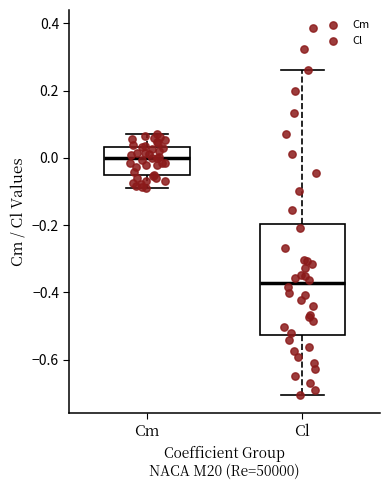

Reading left to right, read every box against the y-axis: the position of its median line, the range the box covers, and the ends of its whiskers. The values are not printed on the chart, so give them approximately, as read against the axis.

Cm: median 0.00, box -0.06 to 0.04, whiskers -0.08 to 0.08
Cl: median -0.38, box -0.52 to -0.20, whiskers -0.70 to 0.26